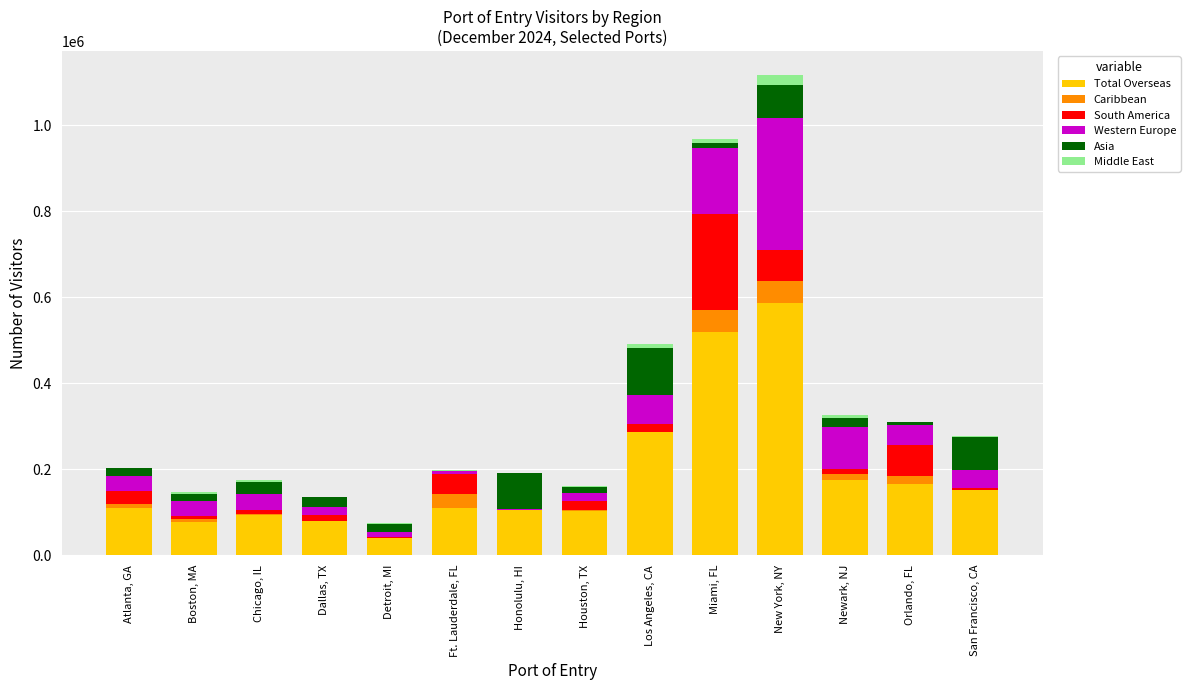

True or false: Total Overseas has a value of 166294 at Orlando, FL.

True